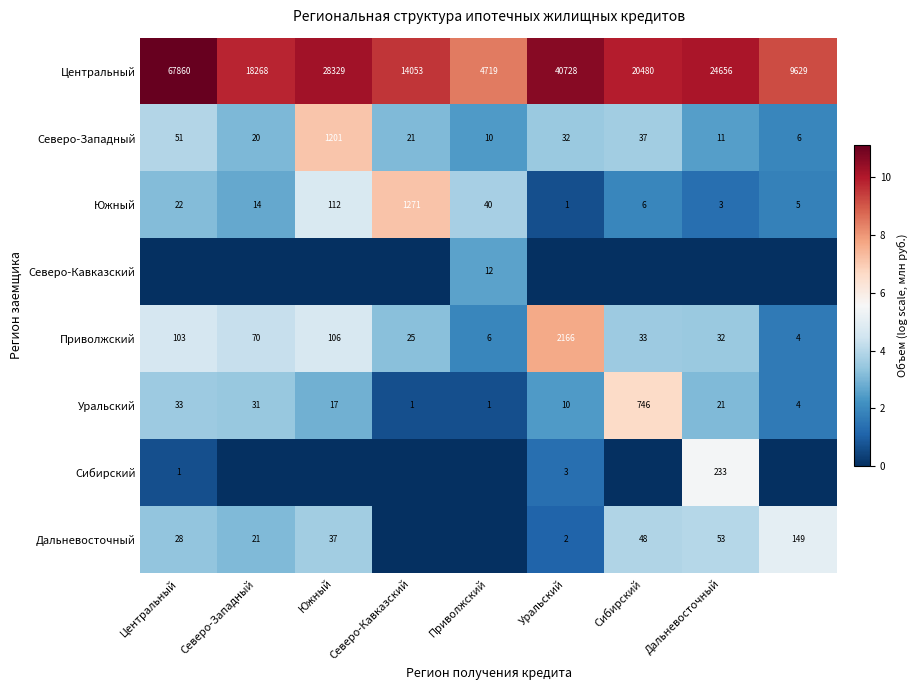

Which category has the highest value in the Уральский series?

Сибирский